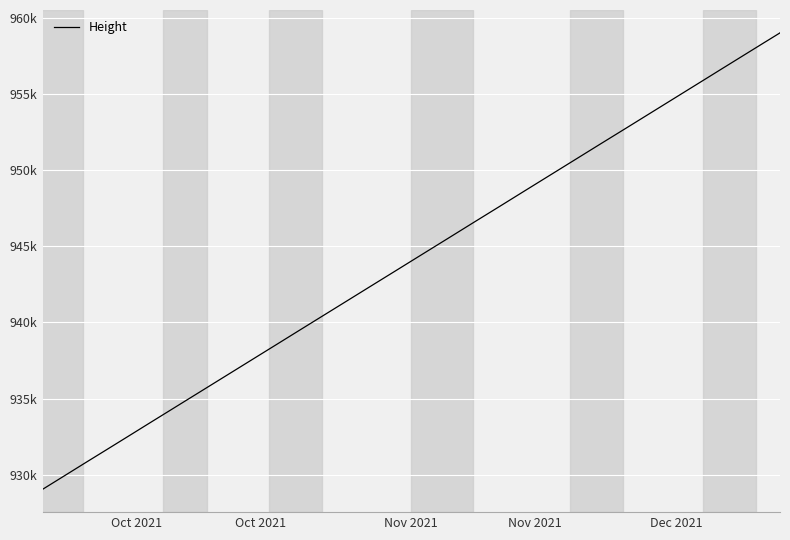

Does the chart display data point markers on the line(s)?

No